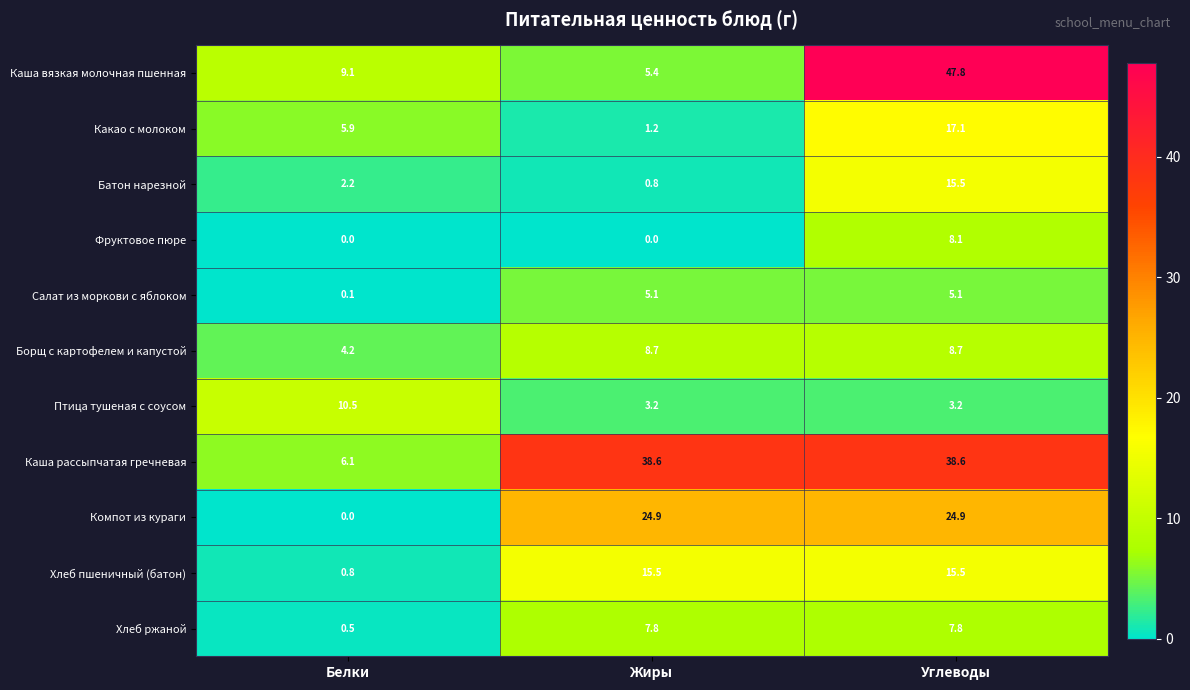

The Каша рассыпчатая гречневая series shows 68.8 at Жиры. True or false?

False